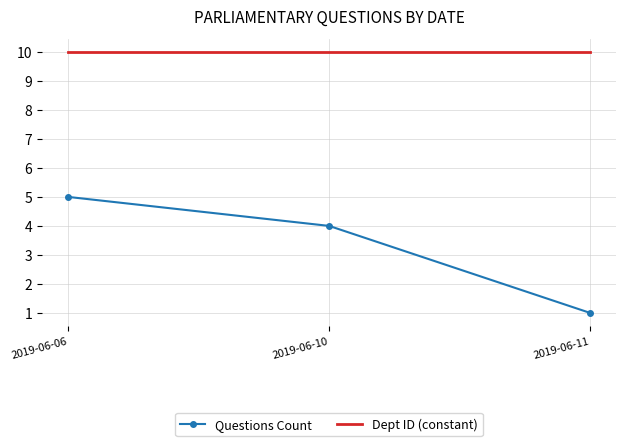

What is the total value across all series at 2019-06-11?

11